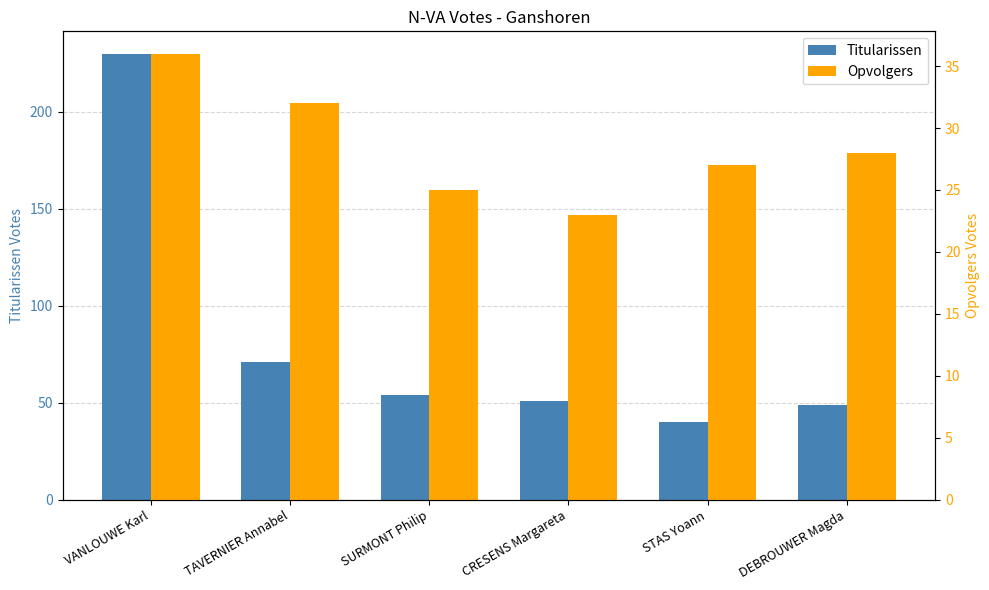

What is the difference between the maximum and minimum values in the Titularissen series?

190